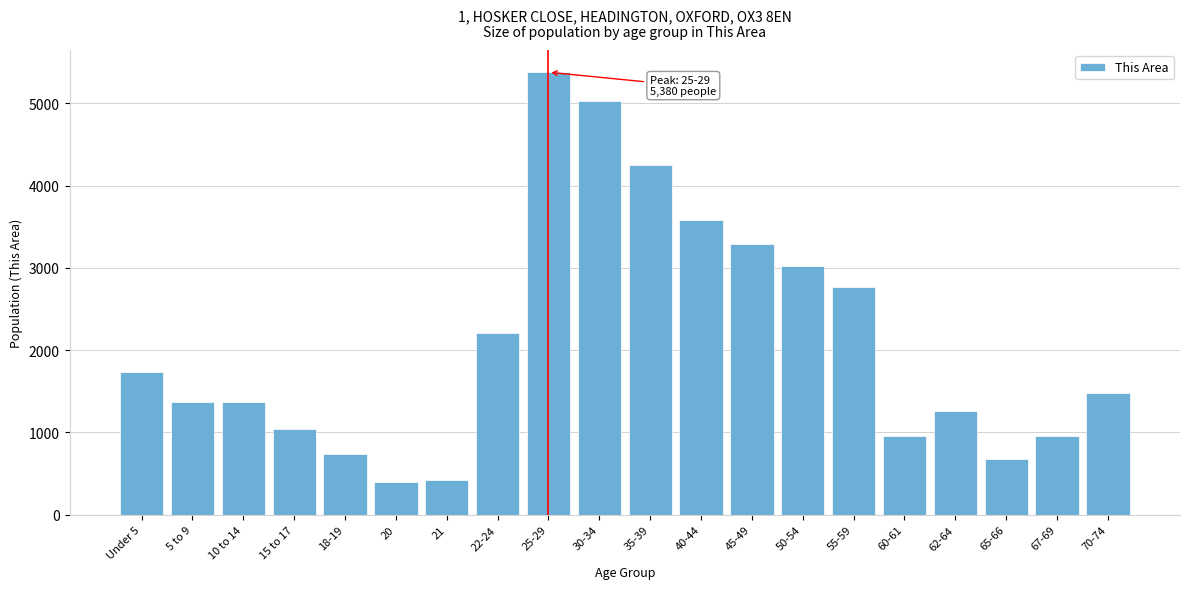

The value at 62-64 is 845. True or false?

False